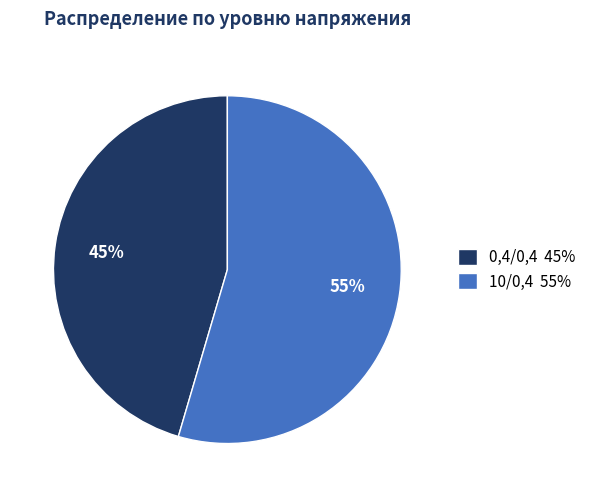

To the nearest percent, what is the combined percentage of 0,4/0,4 45% and 10/0,4 55%?

100%